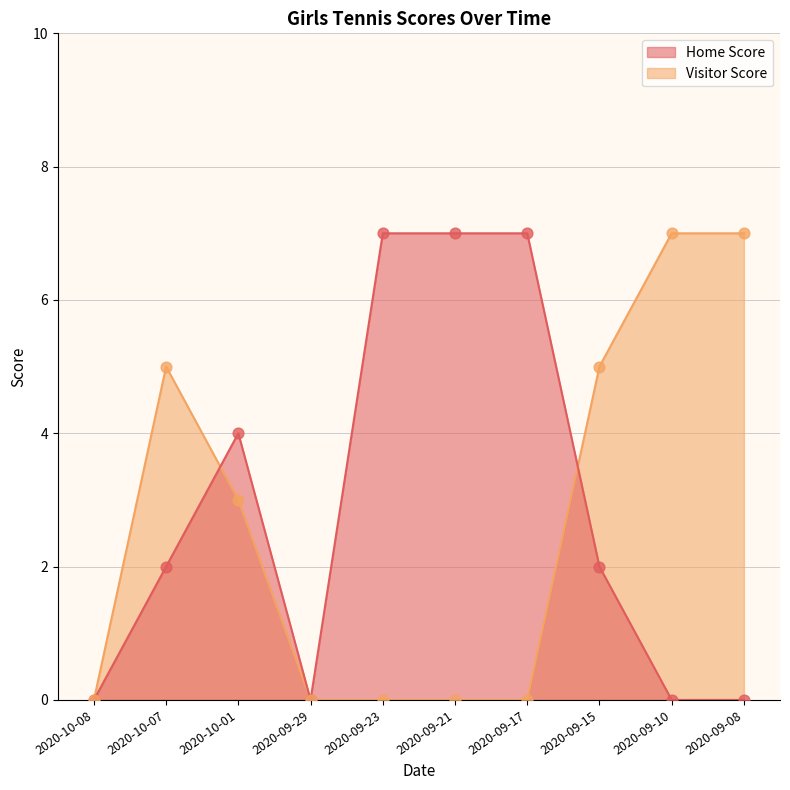

At which category is the sum across all series the highest?

2020-10-07